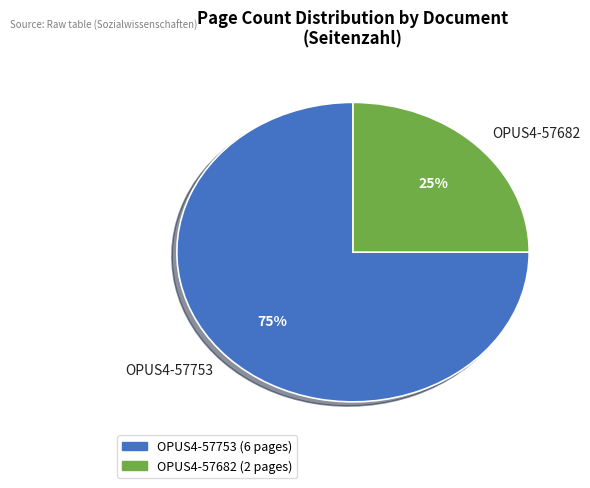

How many segments does this pie chart have?

2